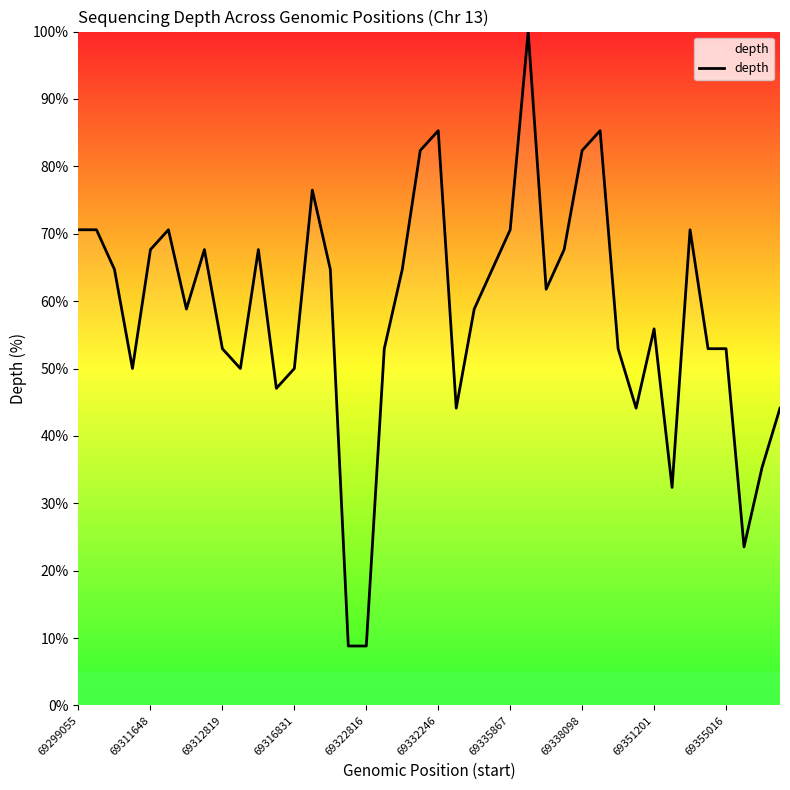

What is the difference between the maximum and minimum values?

91.2